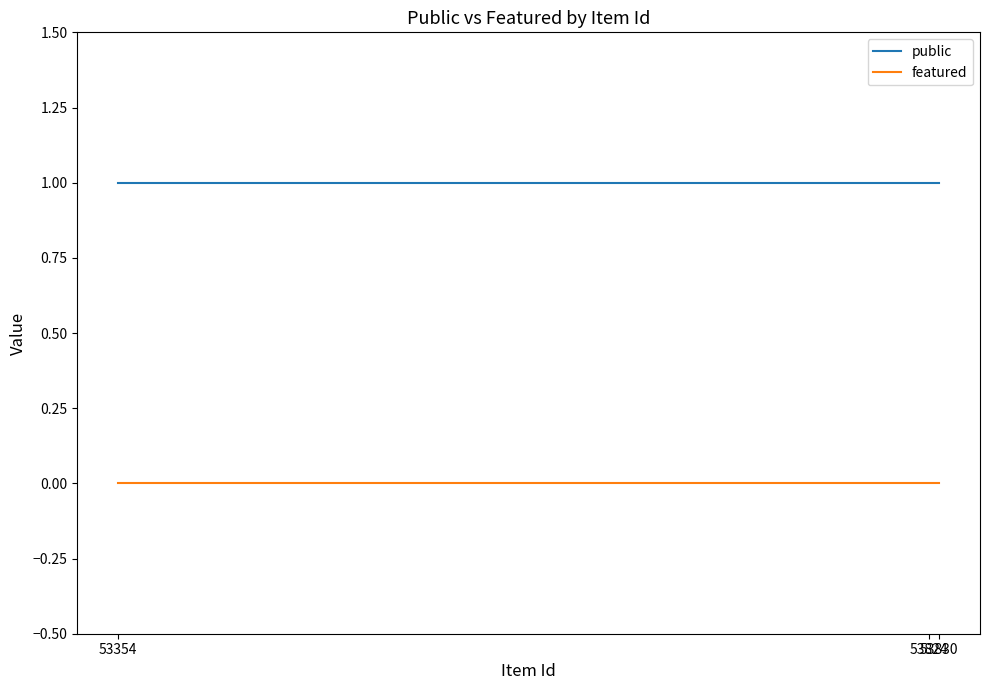

Which series has the widest spread of values?

public